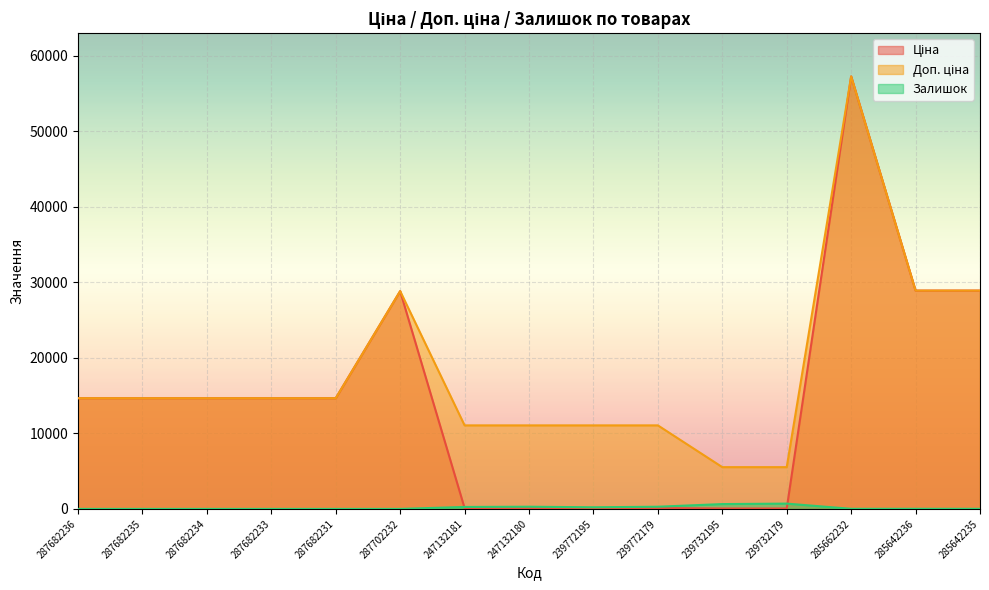

Is the value of Ціна at 287682236 greater than the value of Залишок at 287682236?

Yes